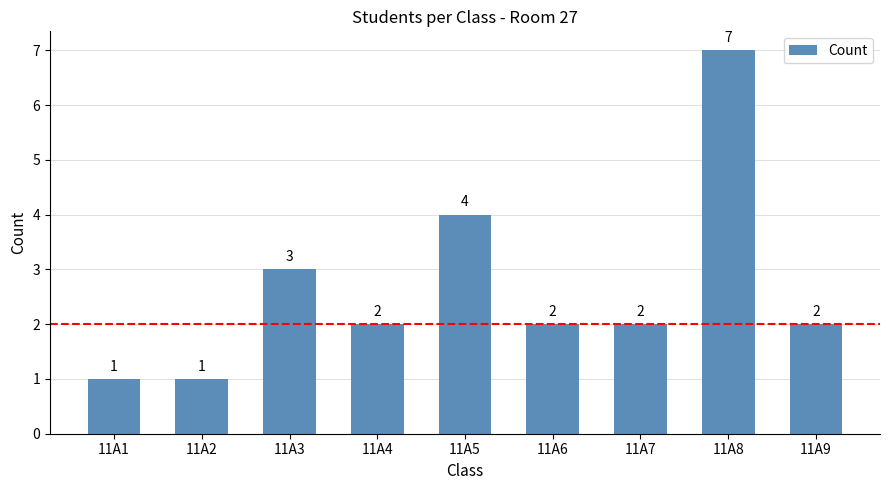

Which label corresponds to the largest value in the chart?

11A8